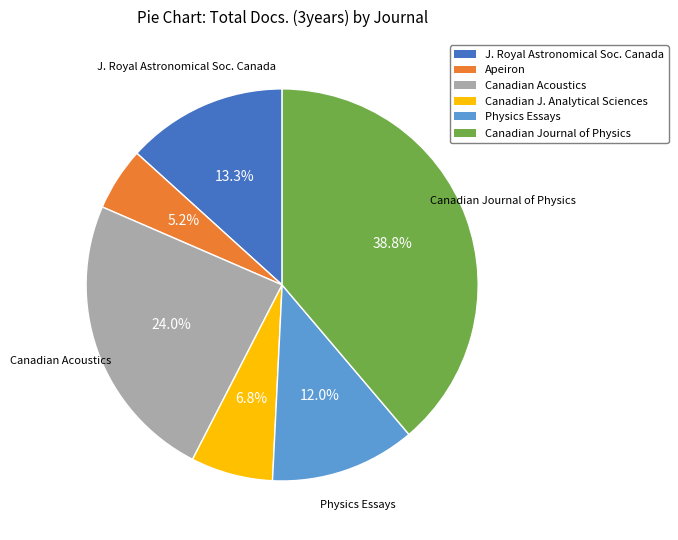

Does any single category account for the majority?

No